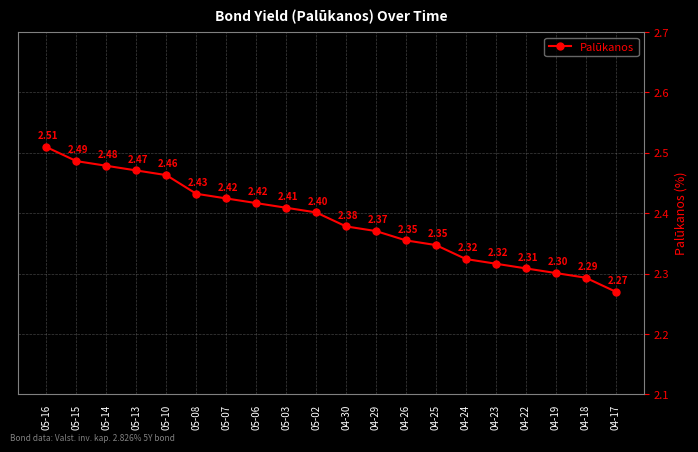

What is the sum of all values?

47.8